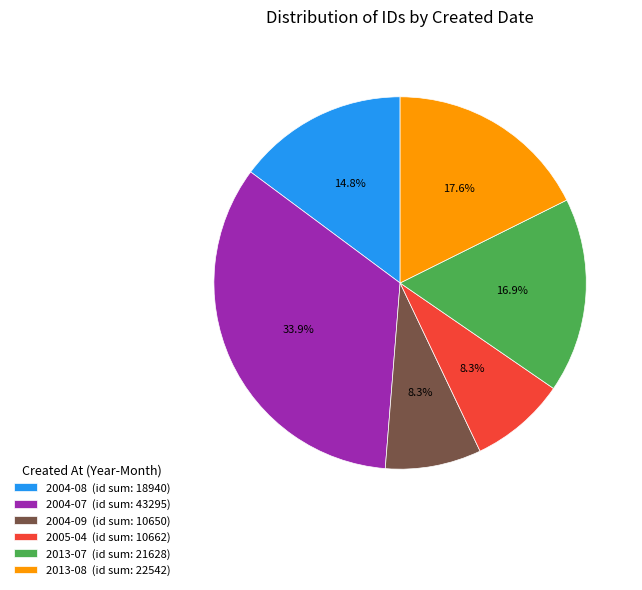

Which category has the biggest portion of the pie?

2004-07 (id sum: 43295)